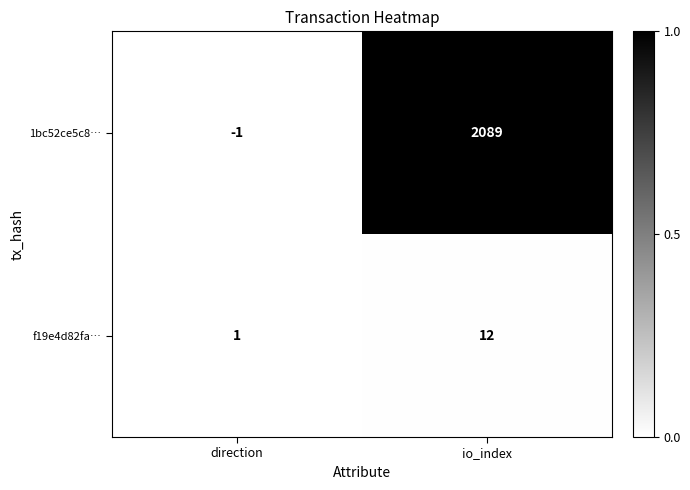

List the series in order of their overall mean, highest first.

1bc52ce5c8…, f19e4d82fa…